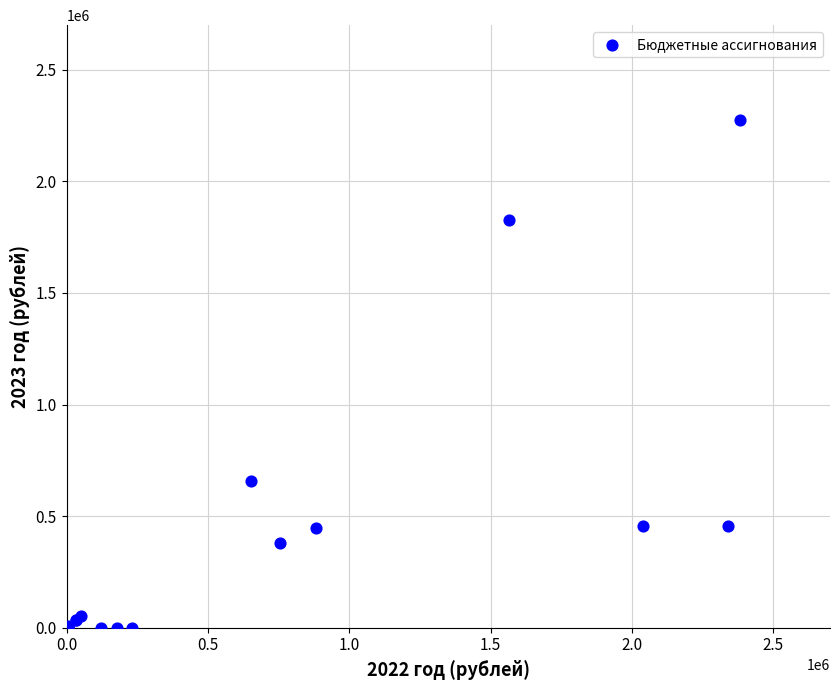

What Y value in the scatter plot is closest to 1137095?

657000